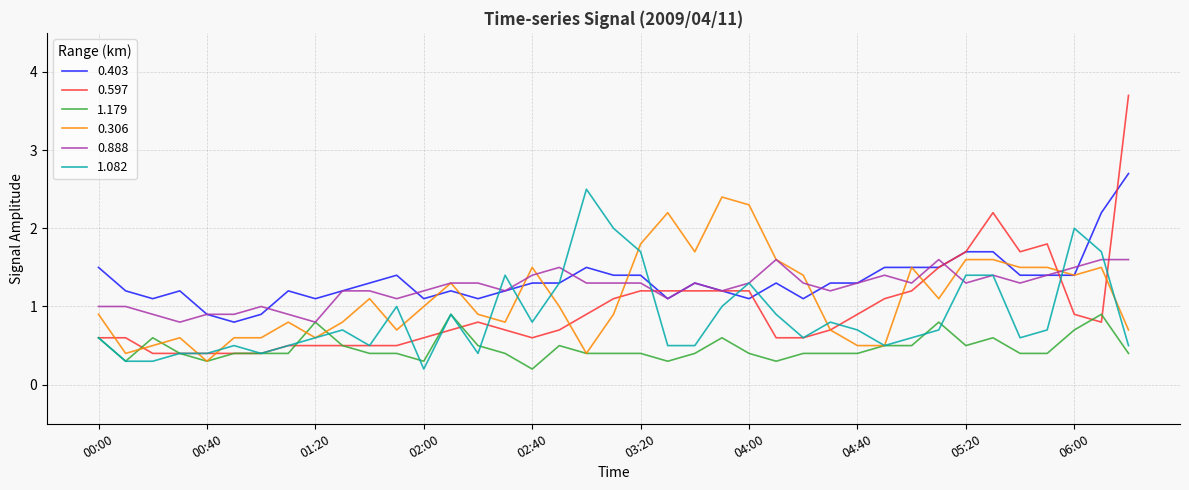

Which series has the largest range (max minus min)?

0.597